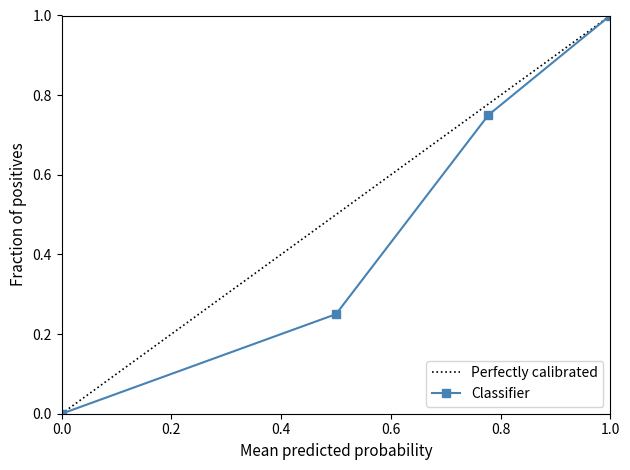

What is the difference between the maximum and minimum values?

1.0